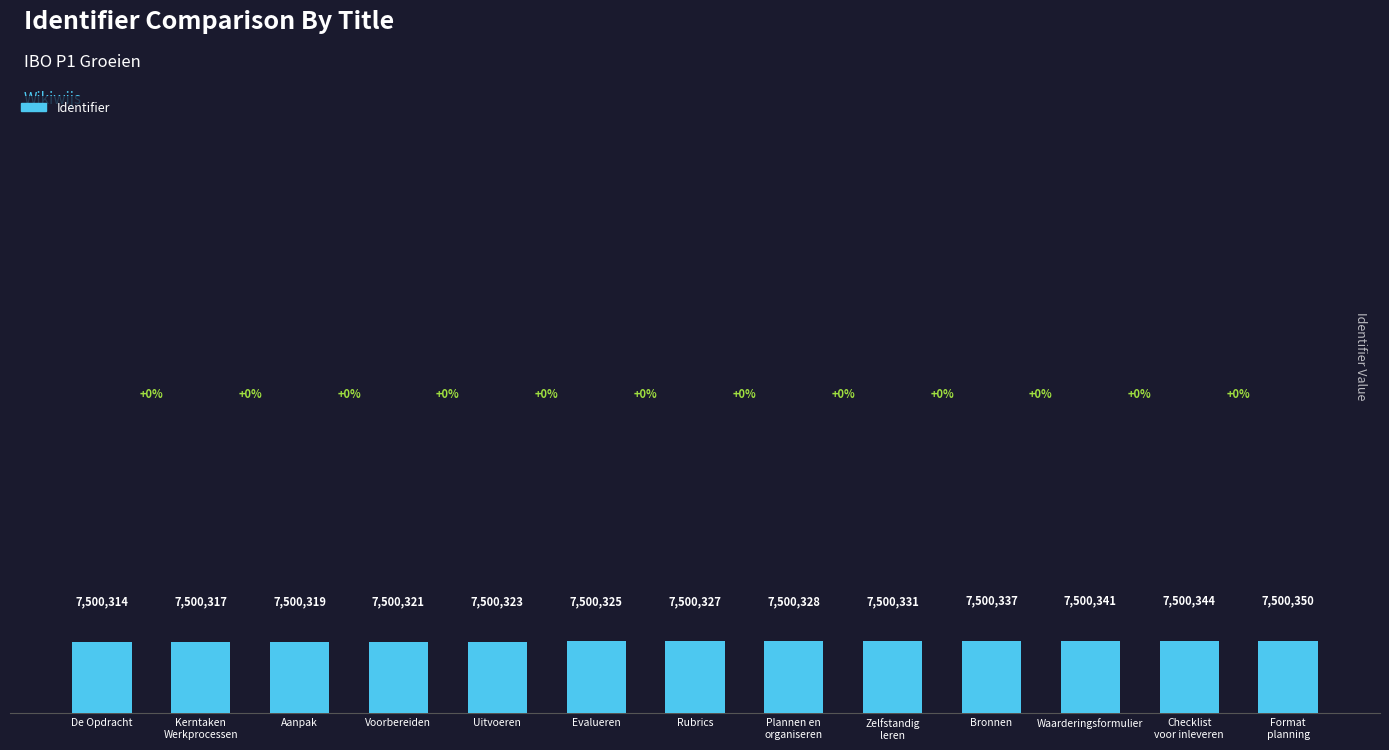

List the labels in order of value, smallest first.

De Opdracht, Kerntaken
Werkprocessen, Aanpak, Voorbereiden, Uitvoeren, Evalueren, Rubrics, Plannen en
organiseren, Zelfstandig
leren, Bronnen, Waarderingsformulier, Checklist
voor inleveren, Format
planning